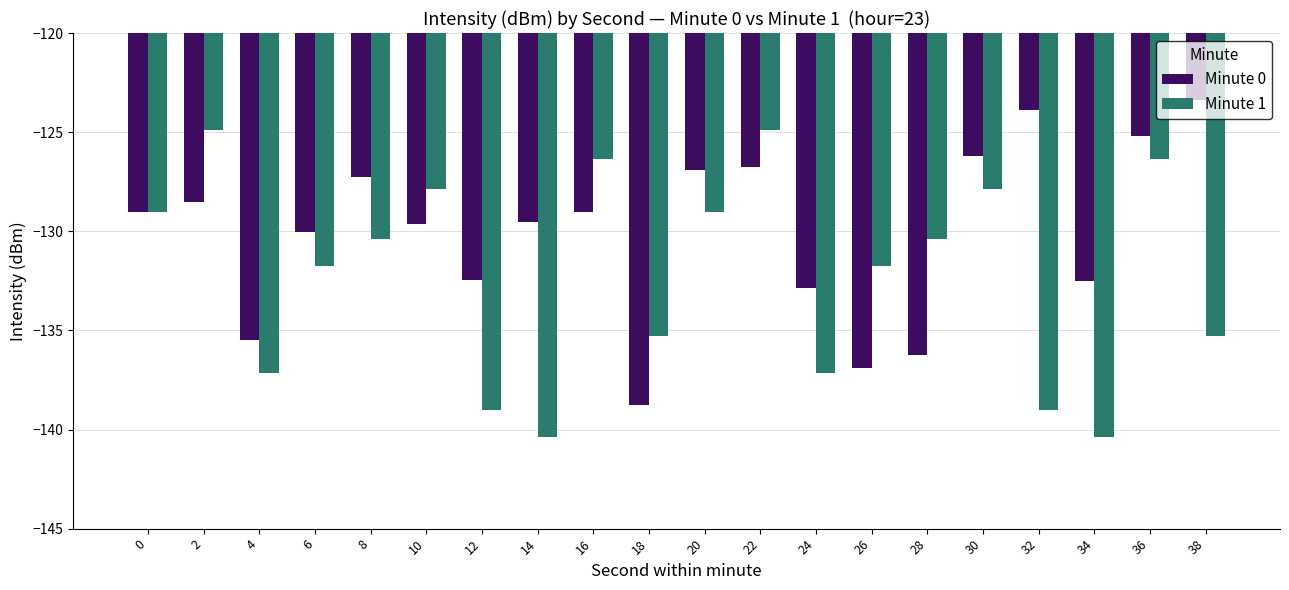

Which label corresponds to the largest value in the chart?

38